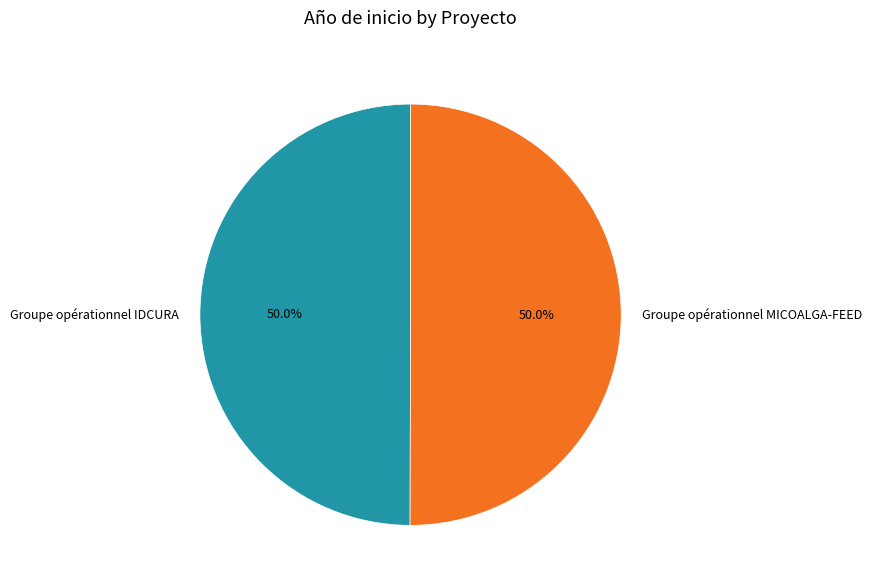

What is the total percentage of Groupe opérationnel IDCURA and Groupe opérationnel MICOALGA-FEED?

100.0%